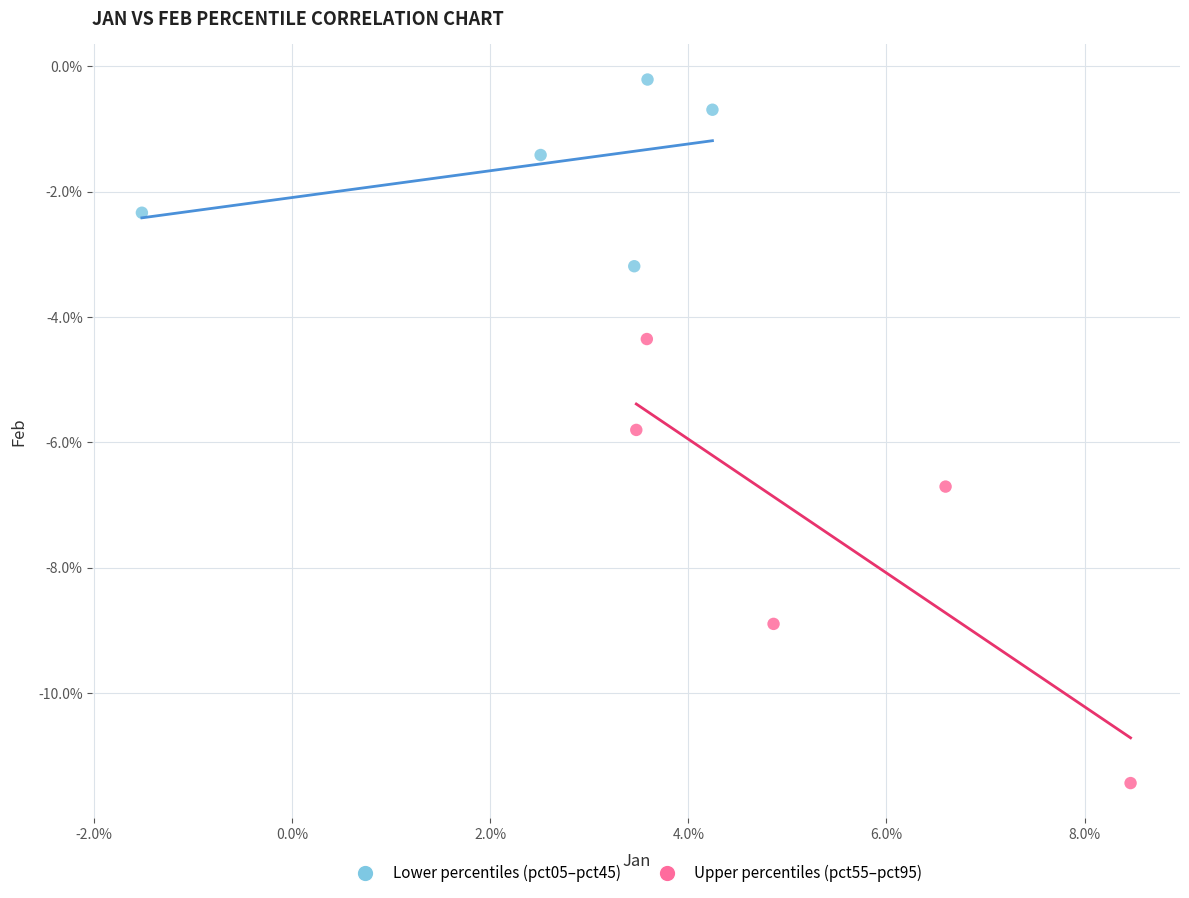

Which series contains the highest Y value?

Lower percentiles (pct05–pct45)